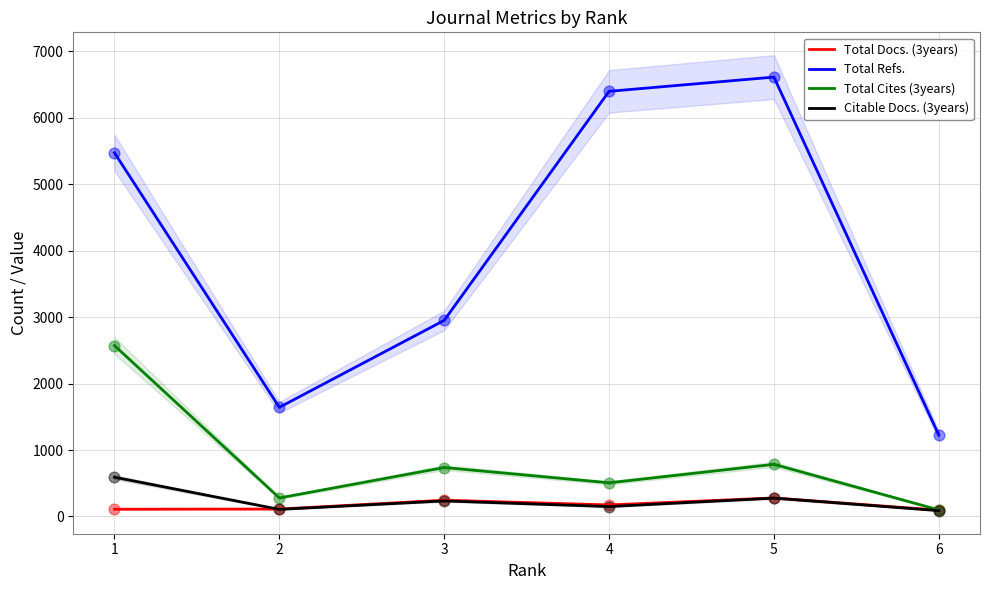

Is the value of Total Docs. (3years) at 5 greater than the value of Total Refs. at 5?

No